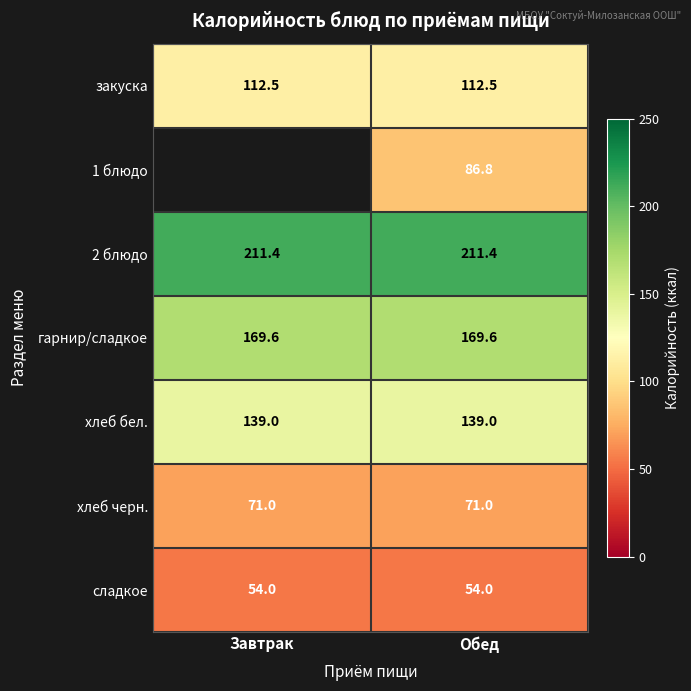

The value of 2 блюдо at Завтрак is 211.4. True or false?

True